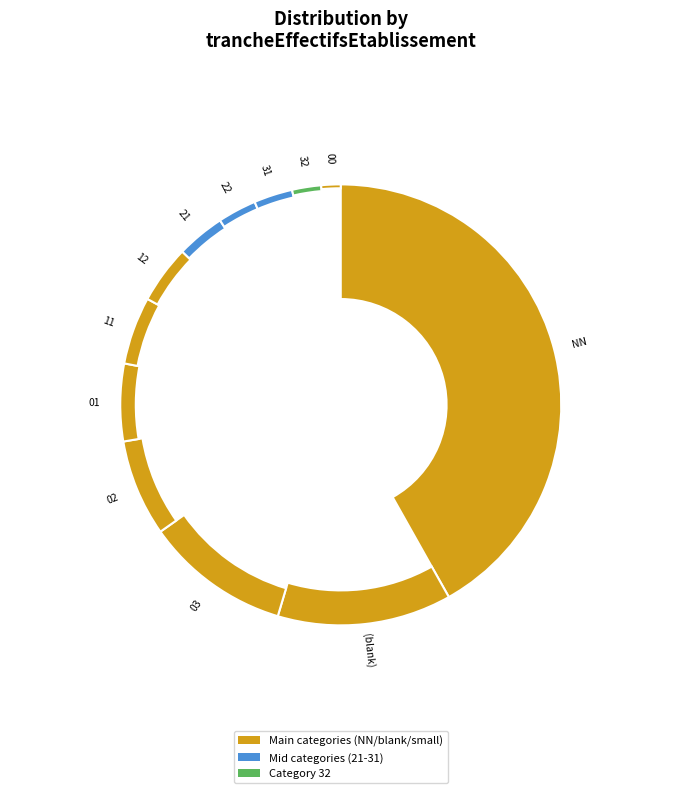

Which category has the smallest portion of the pie?

00